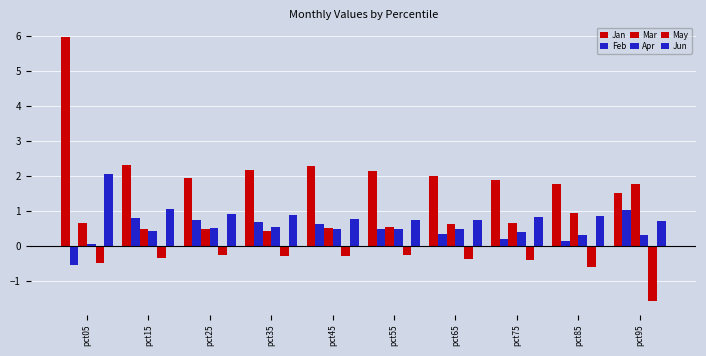

How many bars are there in total?

60